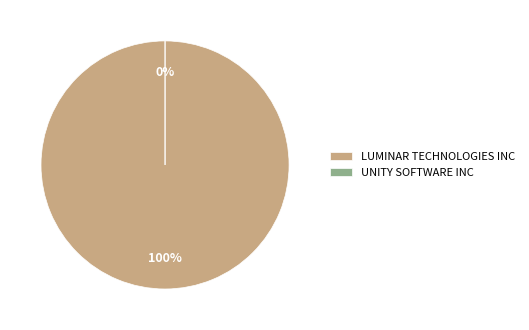

What is the majority slice?

LUMINAR TECHNOLOGIES INC